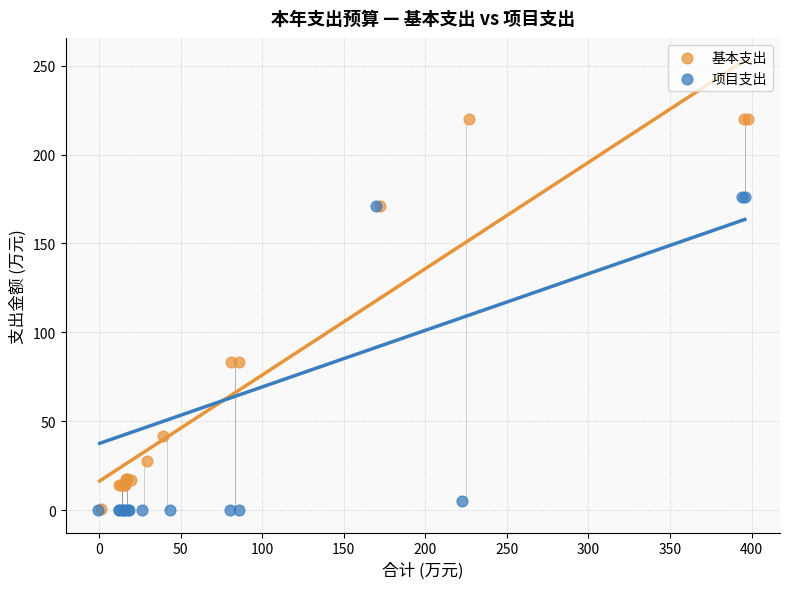

Which series reaches the maximum Y coordinate?

基本支出